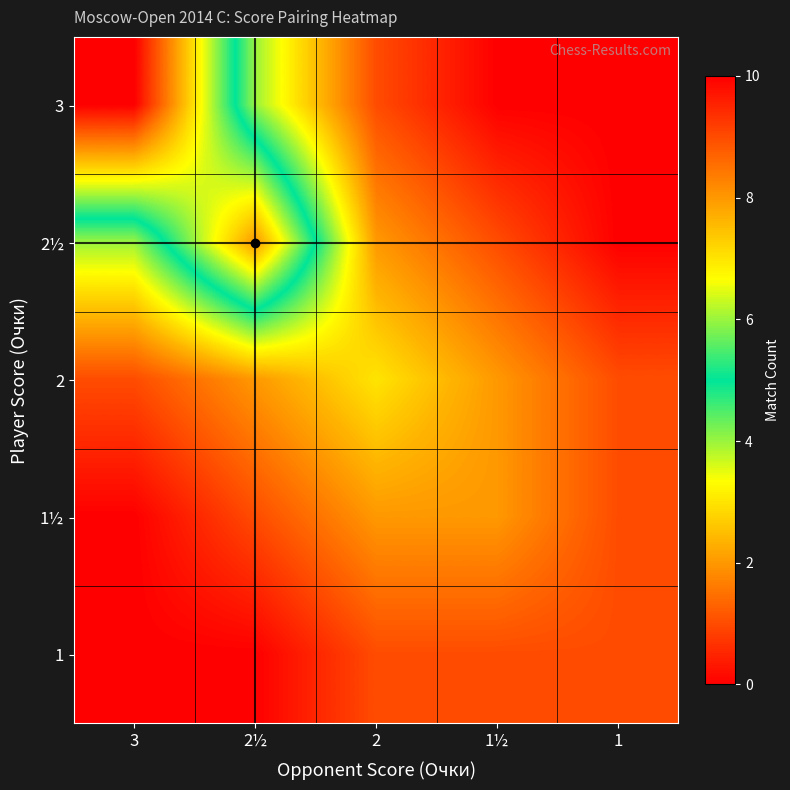

Reading right to left, list all the values displayed in this chart.

3: 1=0	1½=0	2=1	2½=4	3=10
2½: 1=0	1½=1	2=2	2½=8	3=4
2: 1=1	1½=2	2=3	2½=2	3=1
1½: 1=1	1½=2	2=2	2½=1	3=0
1: 1=1	1½=1	2=1	2½=0	3=0